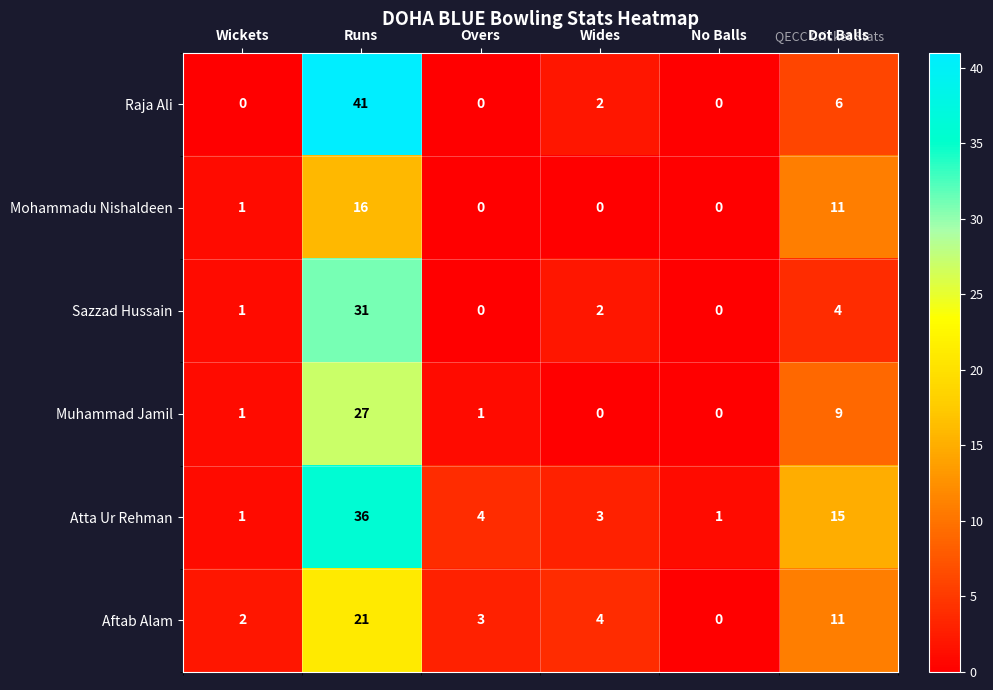

What is the sum of all Raja Ali values?

49